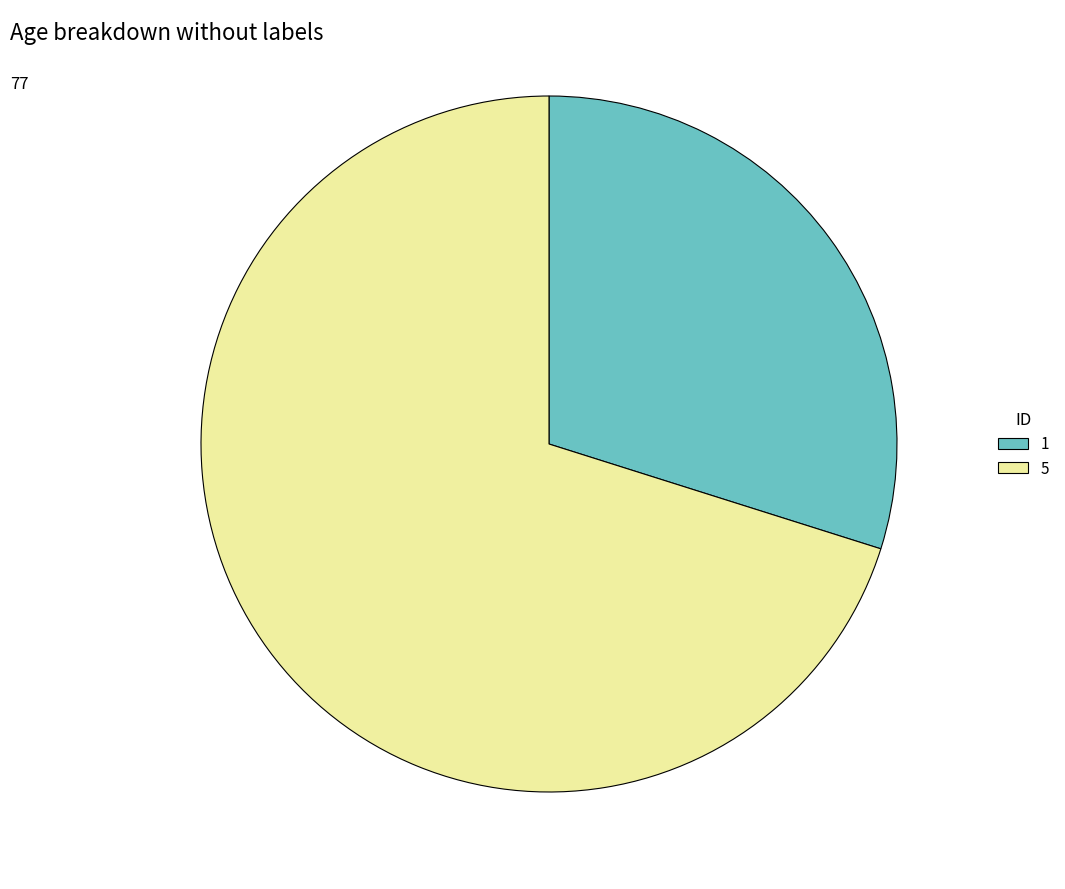

Is there any slice that represents more than half of the pie?

Yes